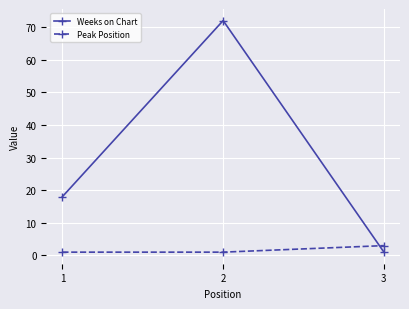

Which category has the lowest value in the Weeks on Chart series?

3